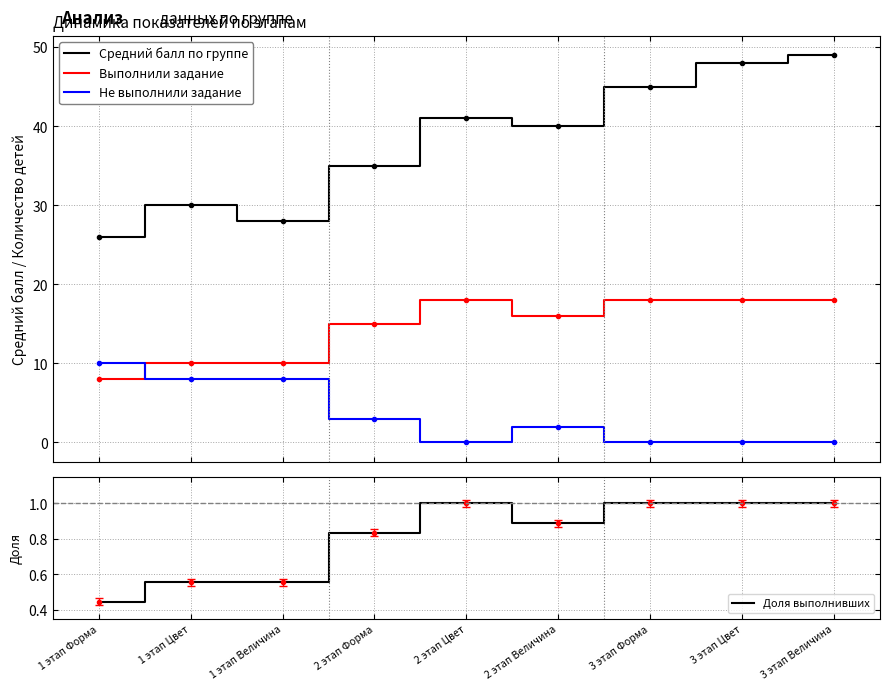

What is the label of the 4th point from the left?

2 этап Форма